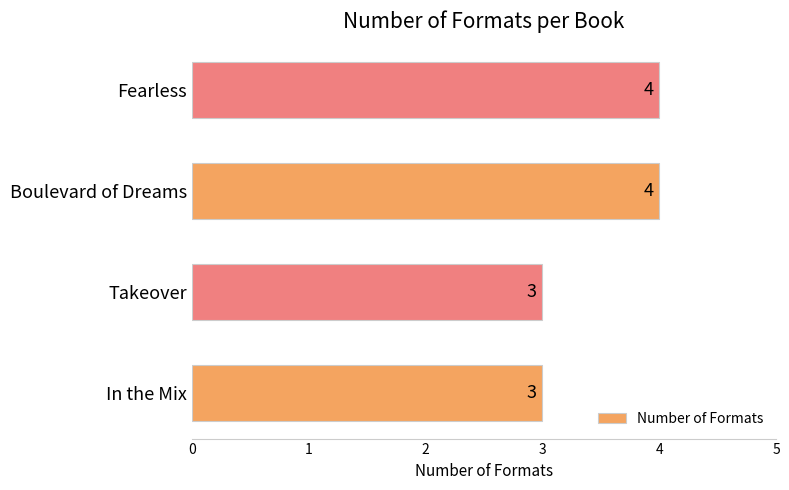

What is the sum of the values at Takeover and Boulevard of Dreams?

7